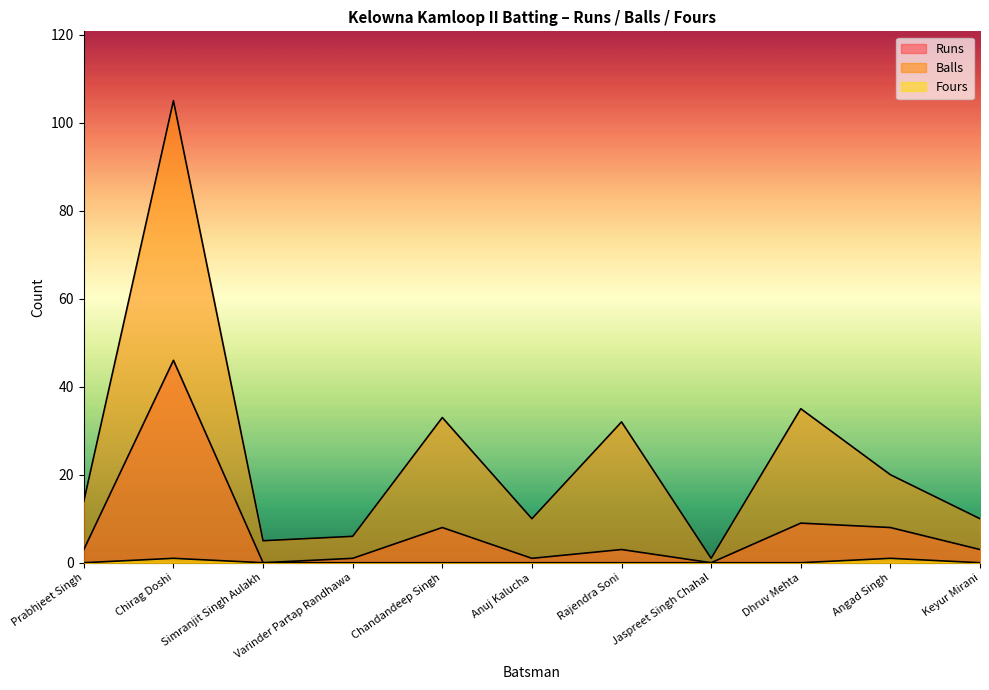

Which label corresponds to the largest value in the chart?

Chirag Doshi